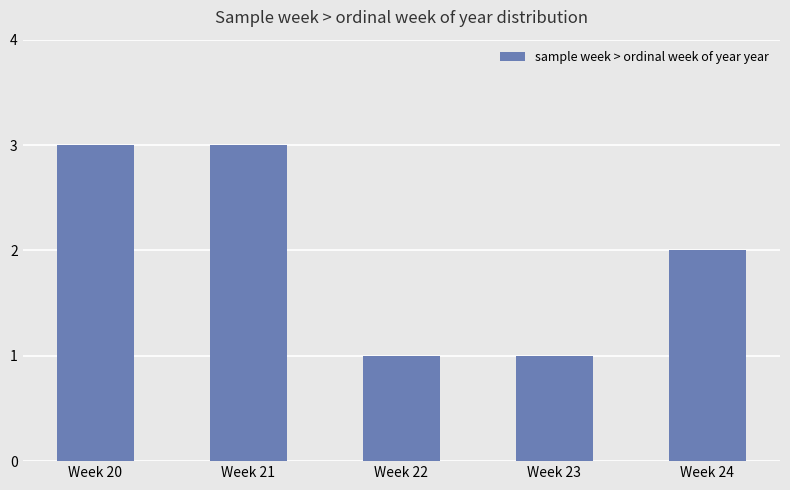

Reading right to left, what are all the values shown in this chart?

Week 24=2	Week 23=1	Week 22=1	Week 21=3	Week 20=3